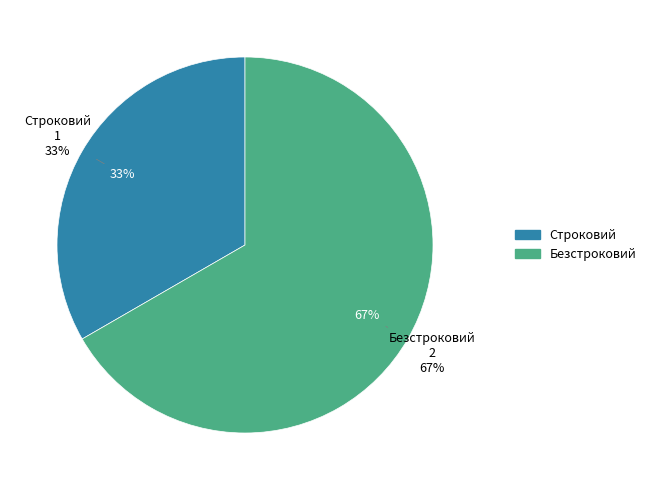

Rank the categories by value from highest to lowest.

Безстроковий, Строковий